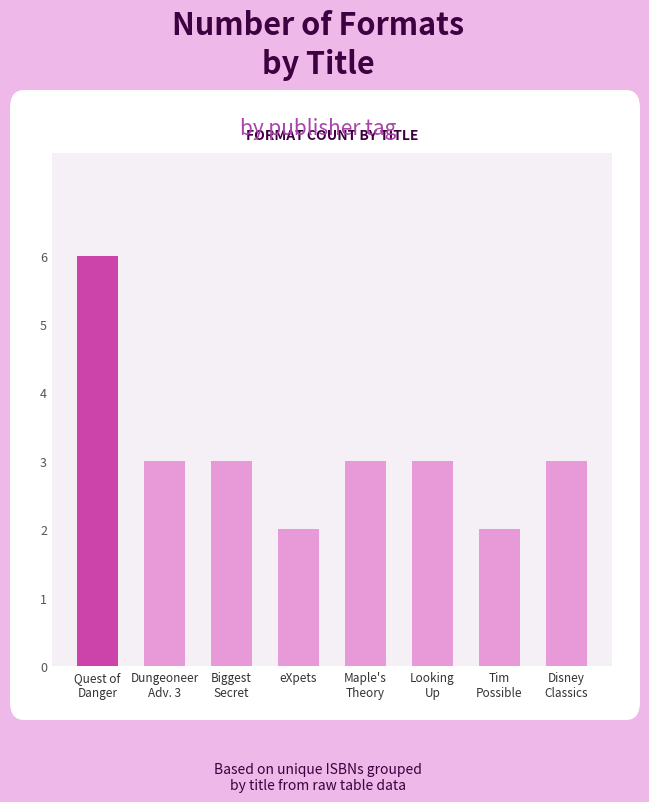

Are the bars grouped side by side (vs. stacked)?

No